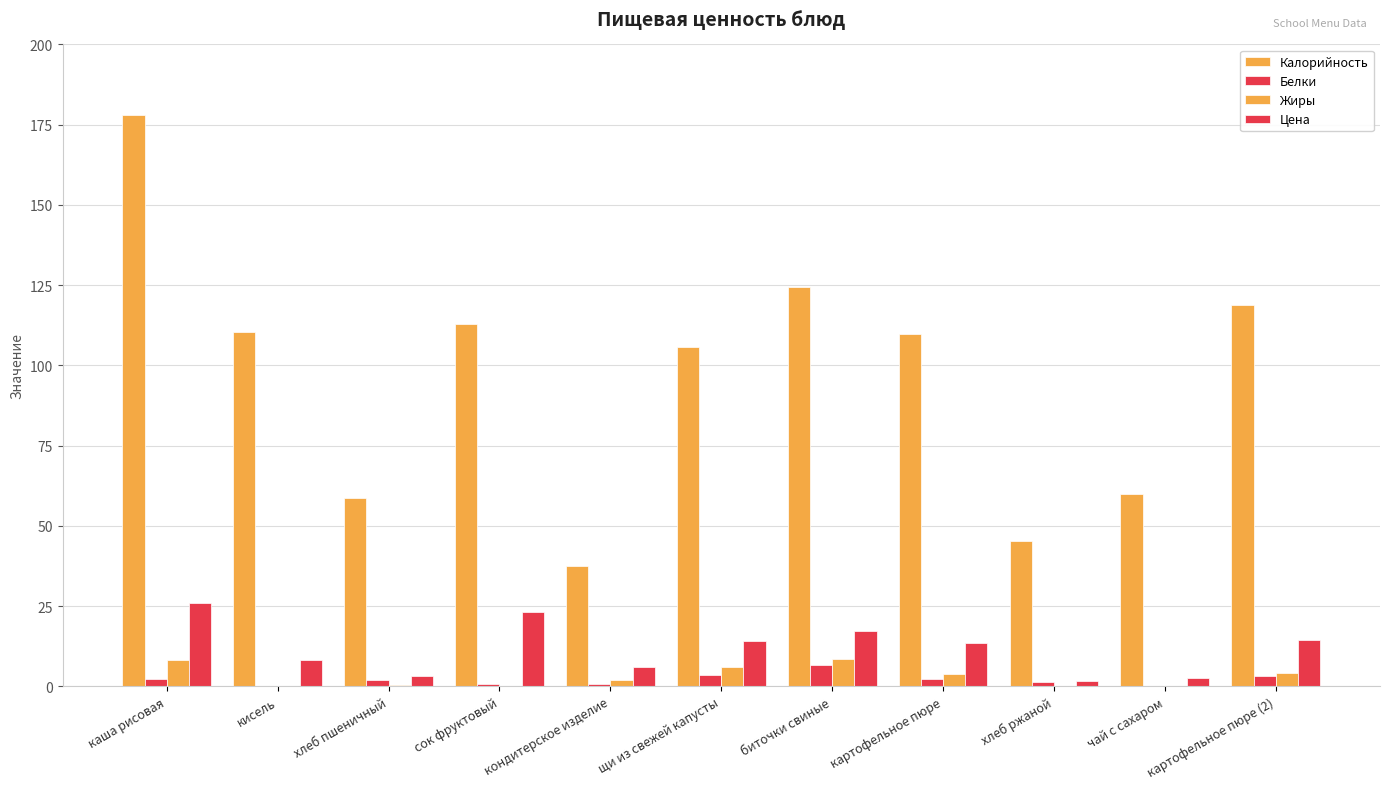

Are the bars grouped side by side (vs. stacked)?

Yes